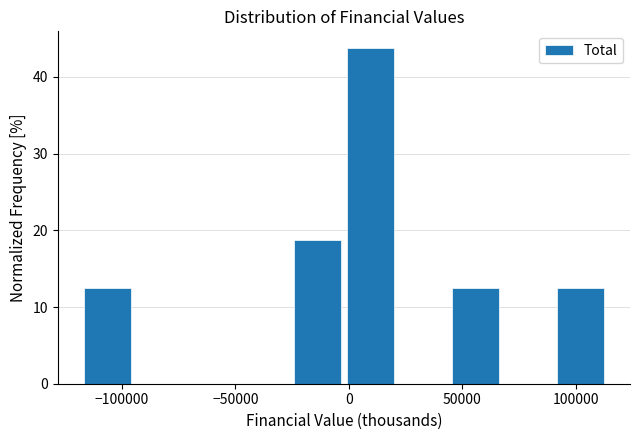

Reading left to right, list every bar in this chart as the range it spans on the x-axis followed by its height. Neither the bar edges nor the heights are printed on the chart, so give them approximately, as read against the axes.

-115000 to -95000: 13
-95000 to -70000: 0
-70000 to -45000: 0
-45000 to -25000: 0
-25000 to 0: 19
0 to 20000: 44
20000 to 45000: 0
45000 to 70000: 13
70000 to 90000: 0
90000 to 115000: 13